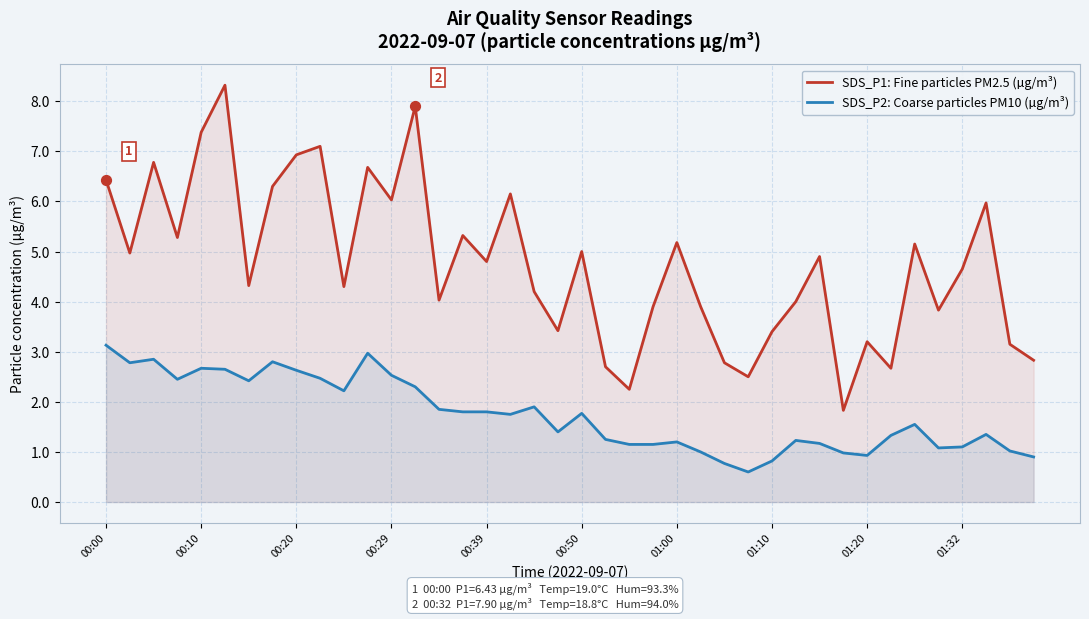

What is the total value across all series at 00:50?

6.8